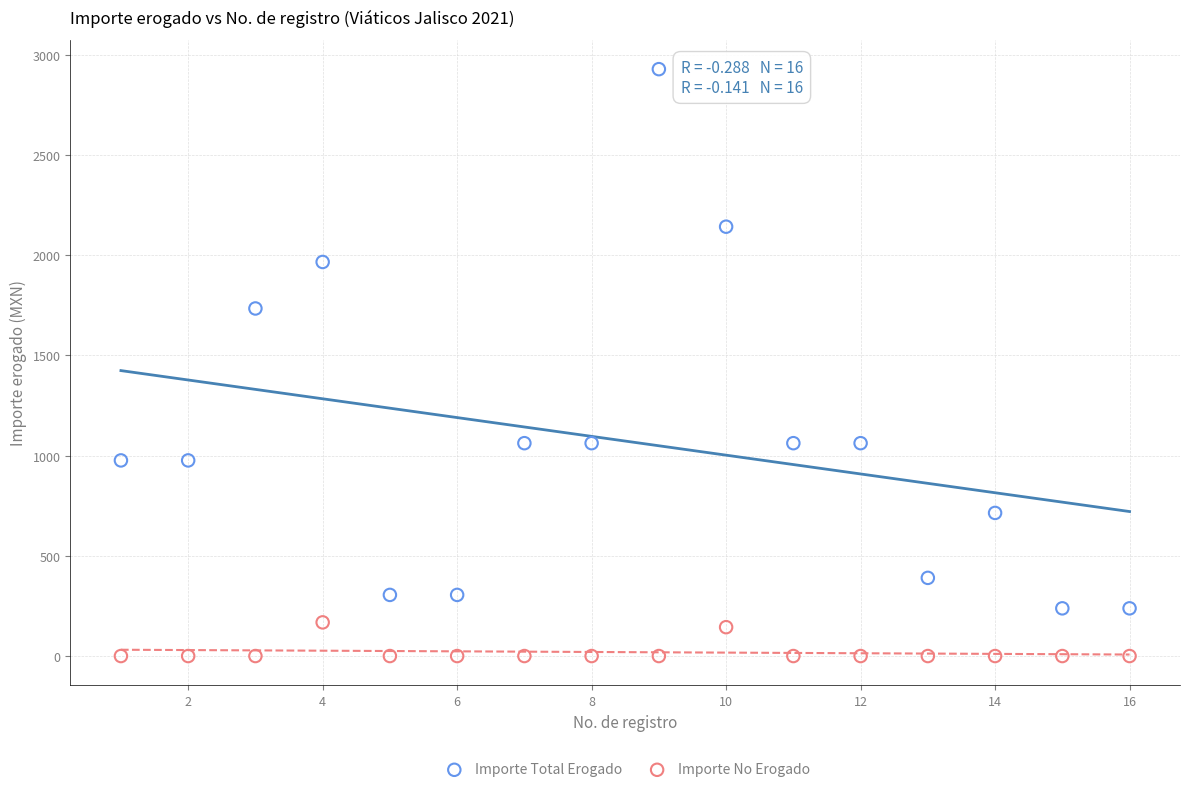

What is the X range (max minus min) for the scatter plot?

15